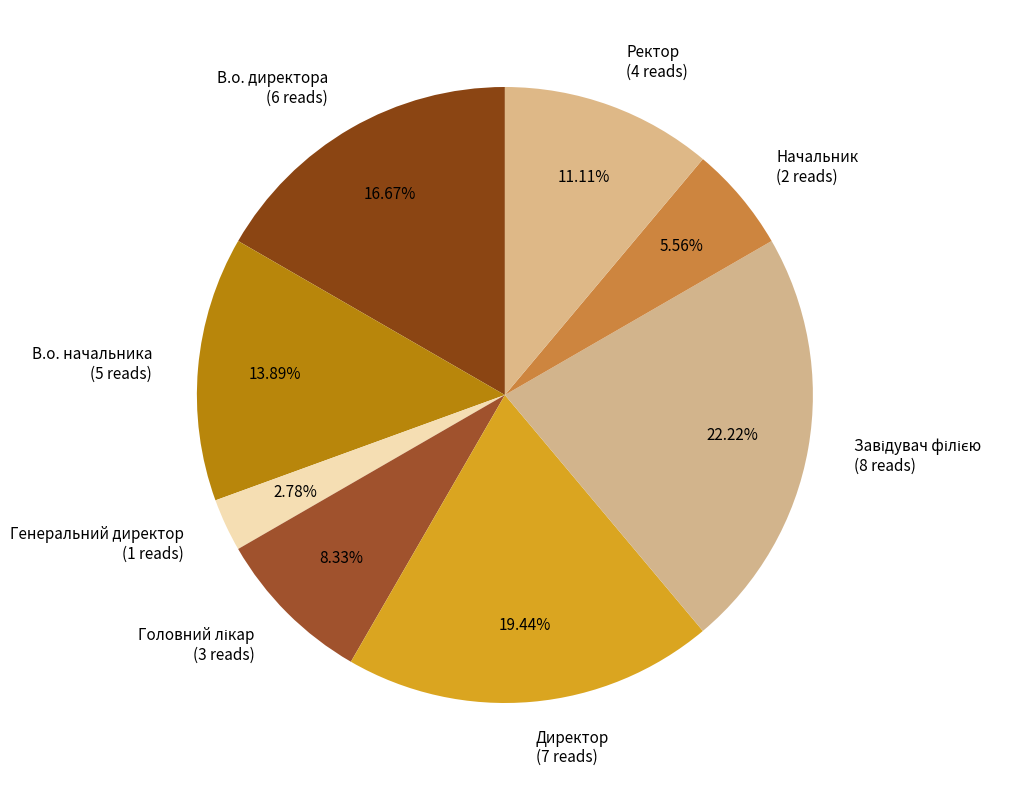

How many slices are in this pie chart?

8